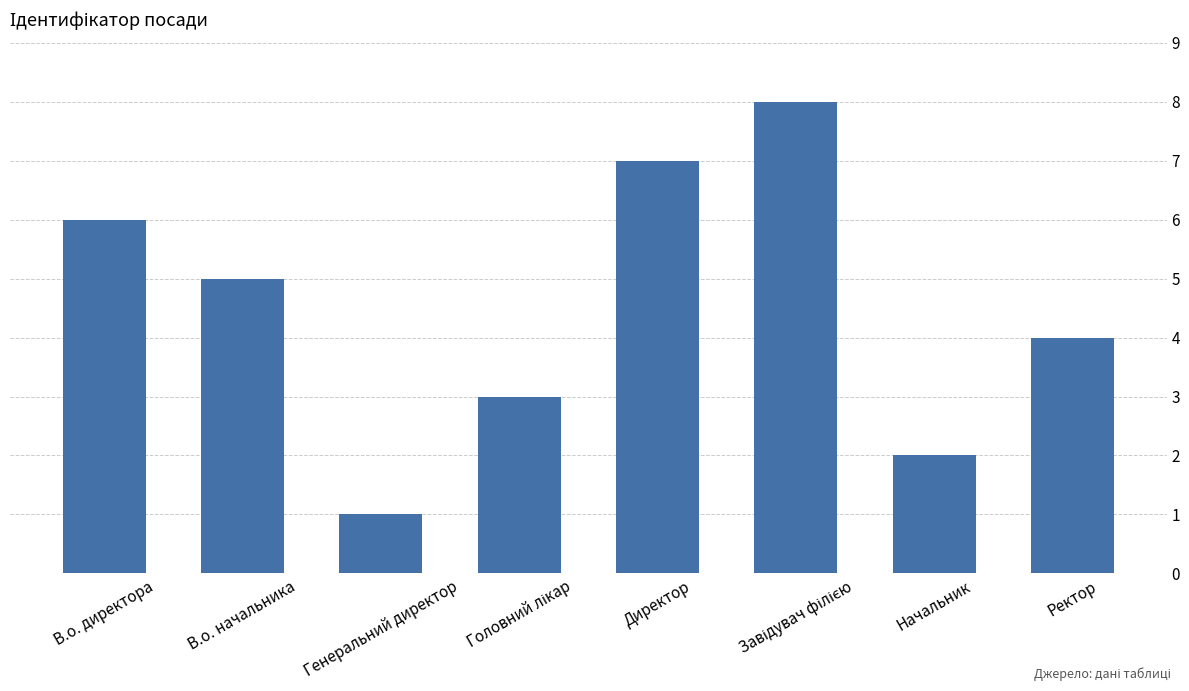

True or false: the data shows 5 at В.о. начальника.

True